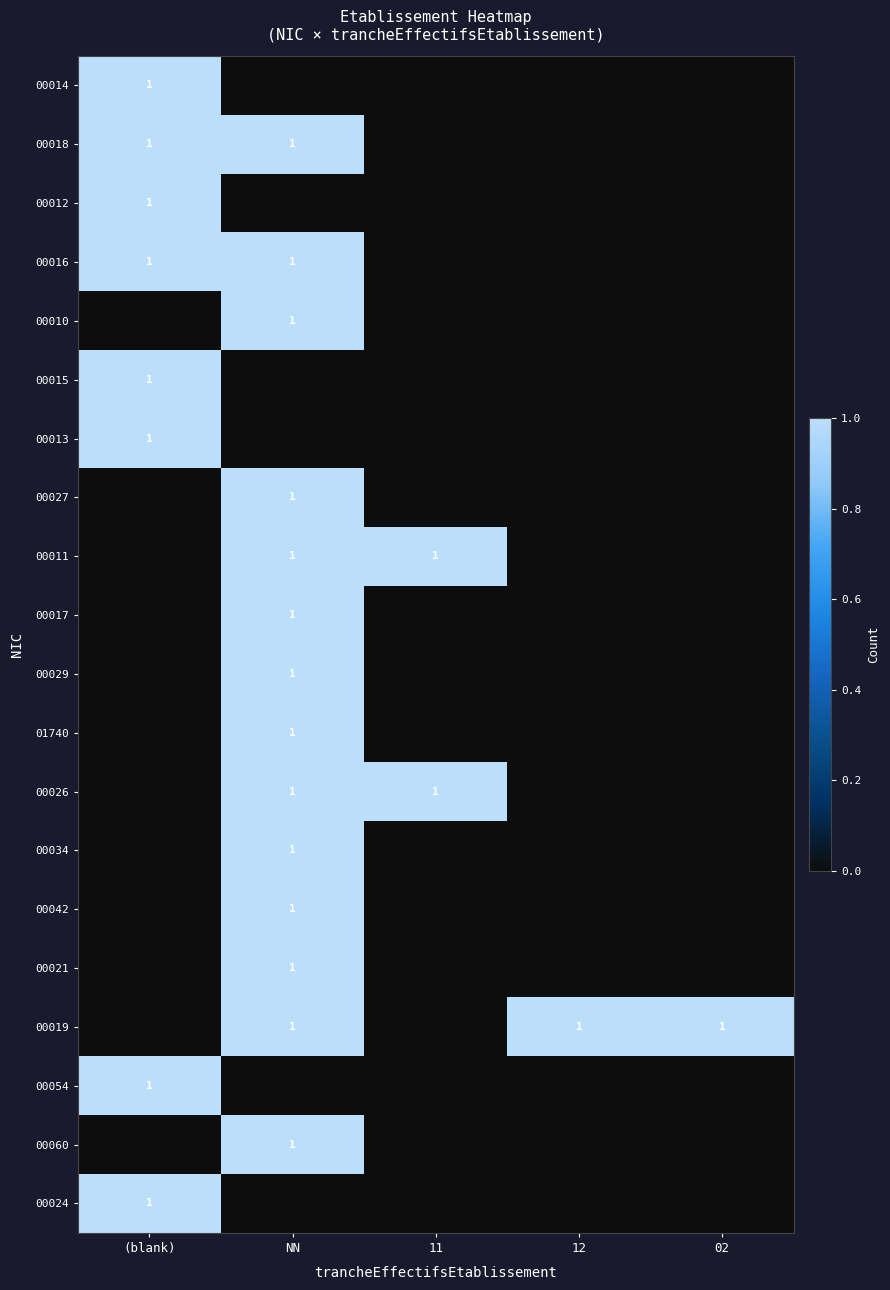

True or false: 00042 has a value of 1 at NN.

True